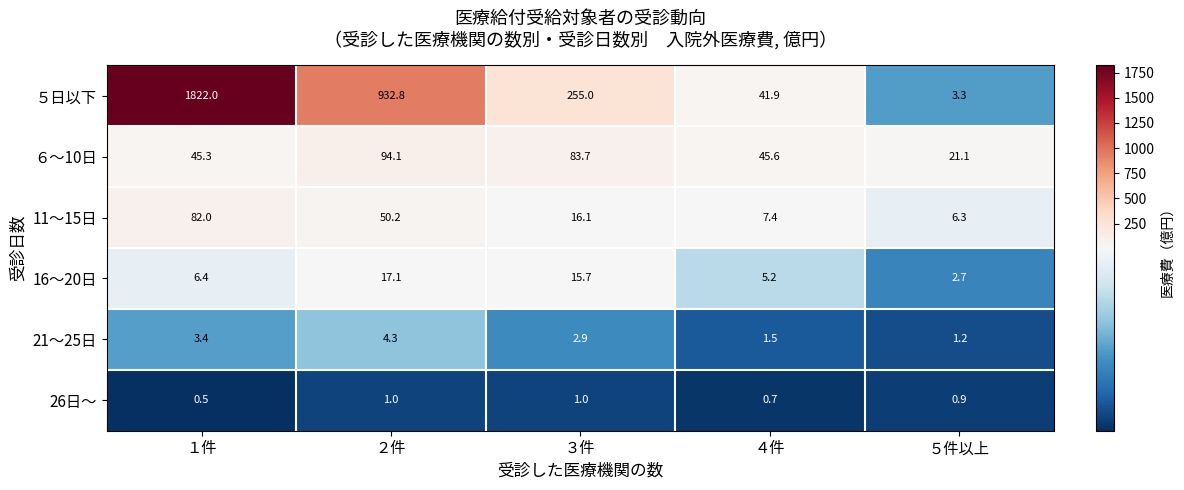

Which series has the largest total across all categories?

５日以下